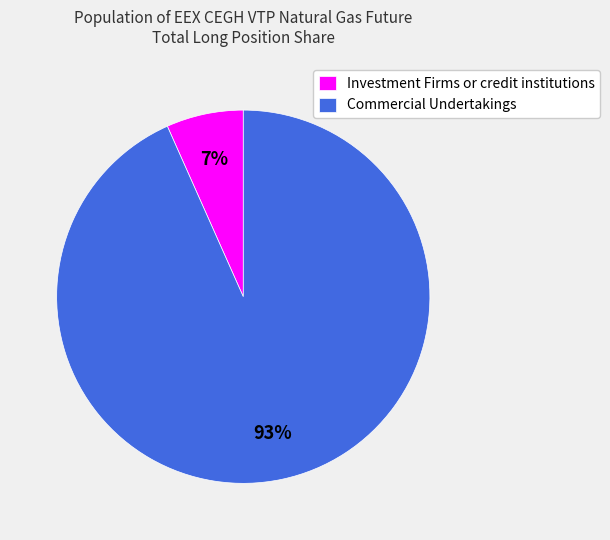

True or false: Investment Firms or credit institutions accounts for 1% of the total.

False